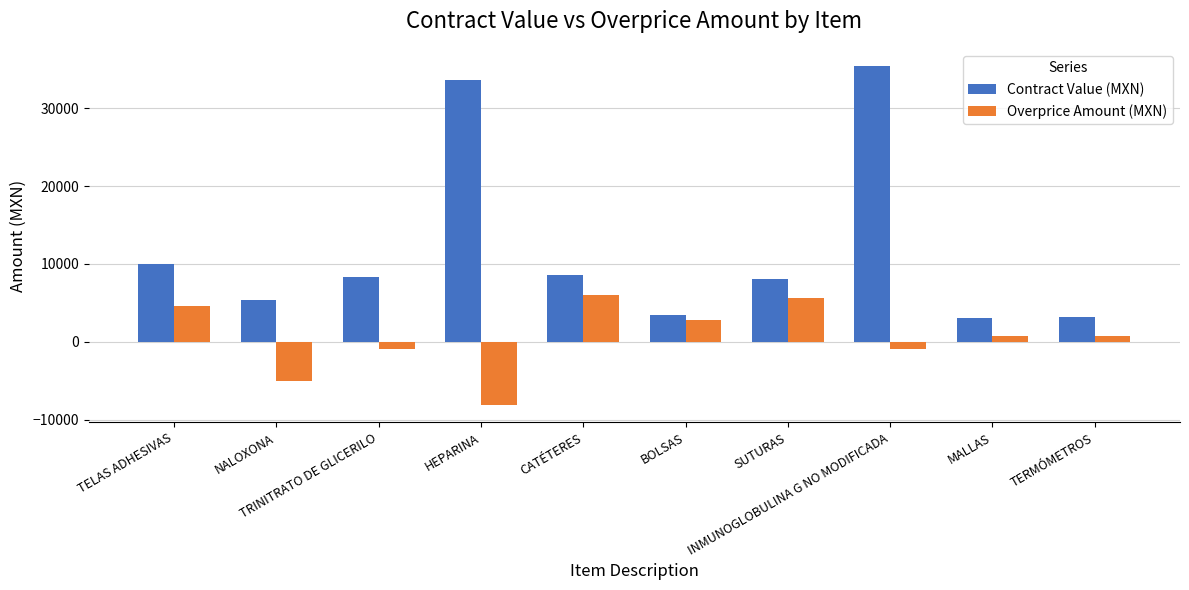

Which series has the widest spread of values?

Contract Value (MXN)